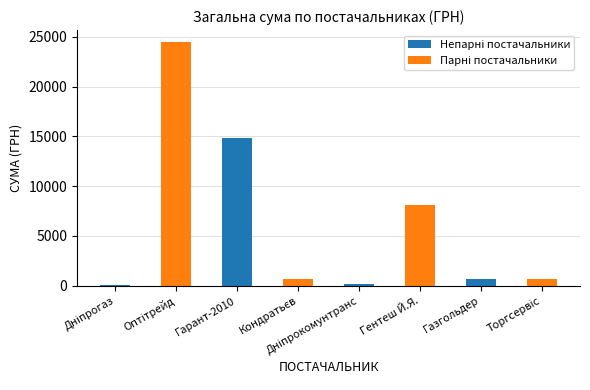

How many bars are there in total?

8